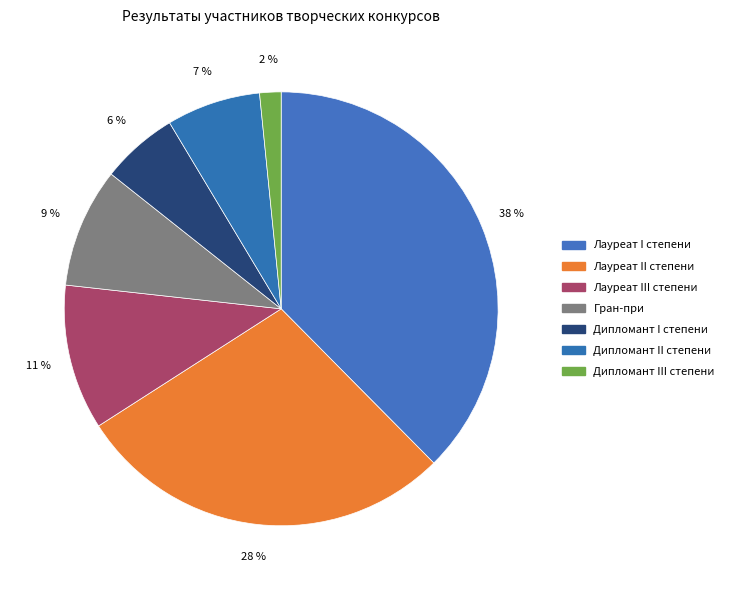

True or false: Лауреат I степени accounts for 38% of the total.

True